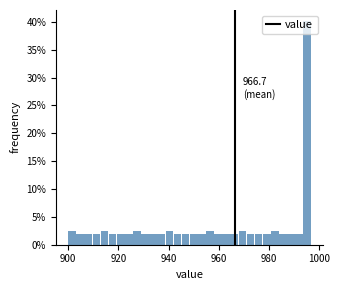

Read against the x-axis, roughly where is the centre of the tallest bar?

996